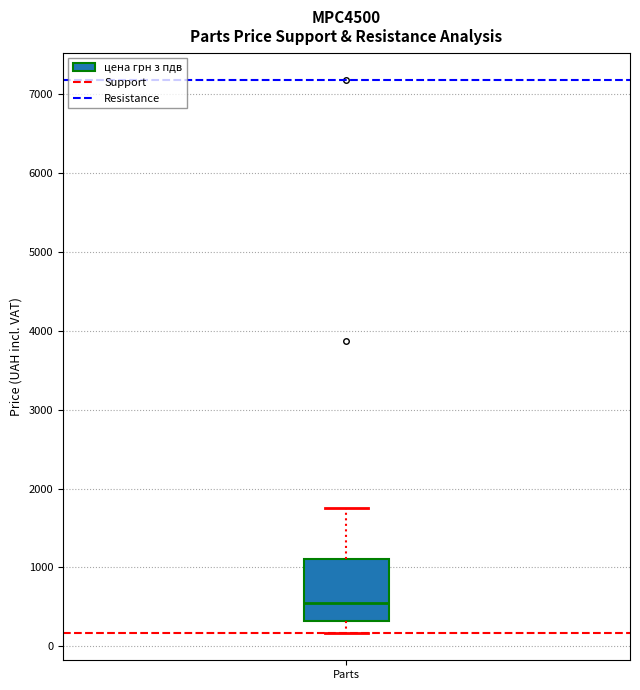

Transcribe this box plot: give where the median line is, the range the box spans, and where the two whiskers end, as read against the y-axis. The values are not printed on the chart, so give them approximately, as read against the axis.

median 500, box 300 to 1100, whiskers 200 to 1800